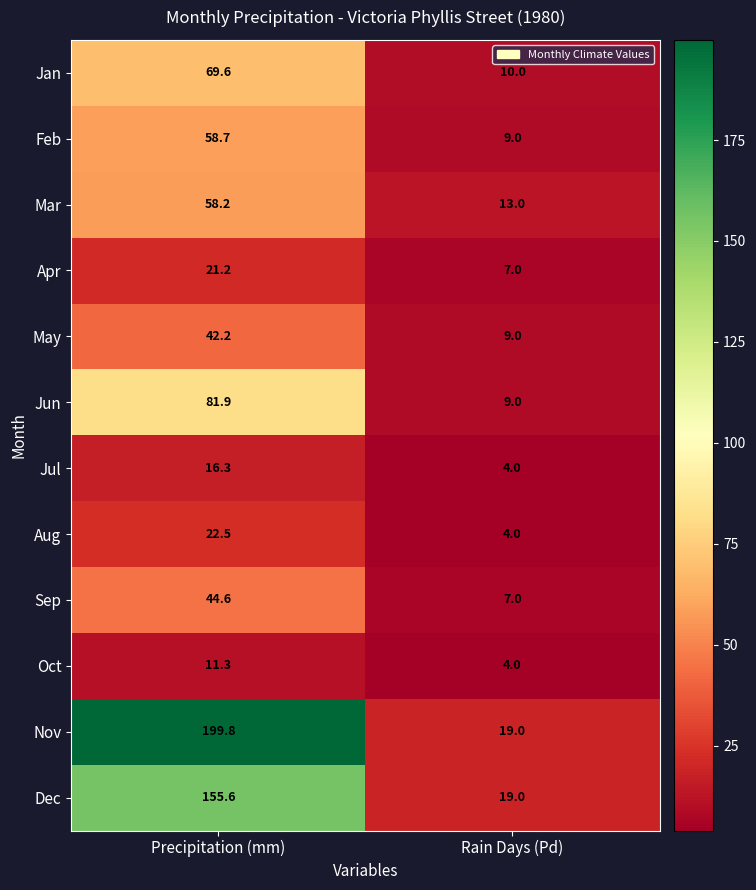

At how many categories does at least one series exceed 94?

1